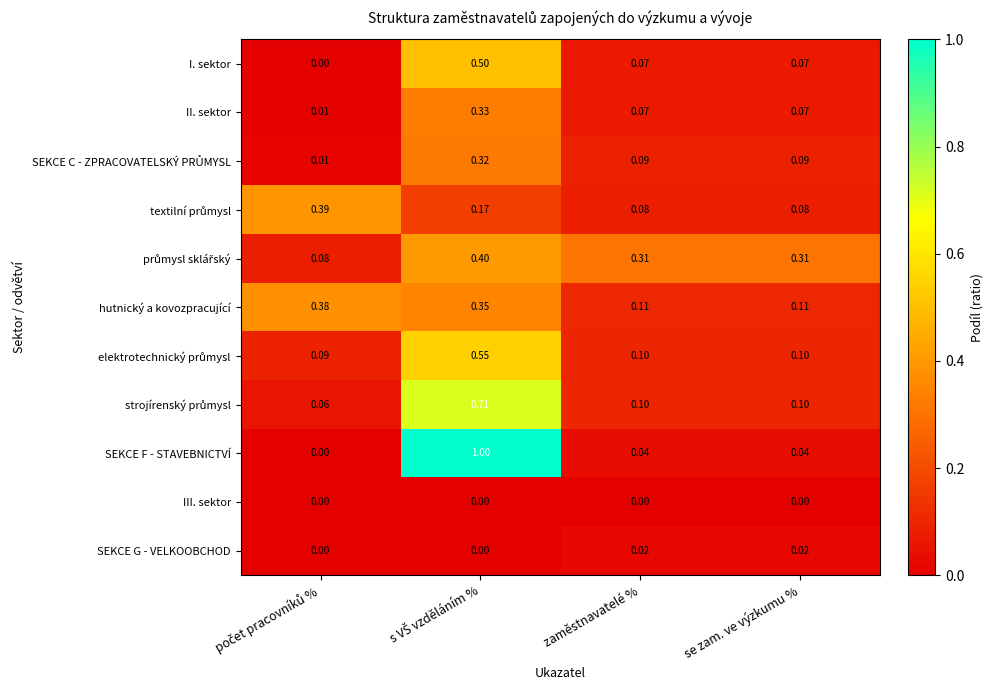

Which series has the largest range (max minus min)?

SEKCE F - STAVEBNICTVÍ